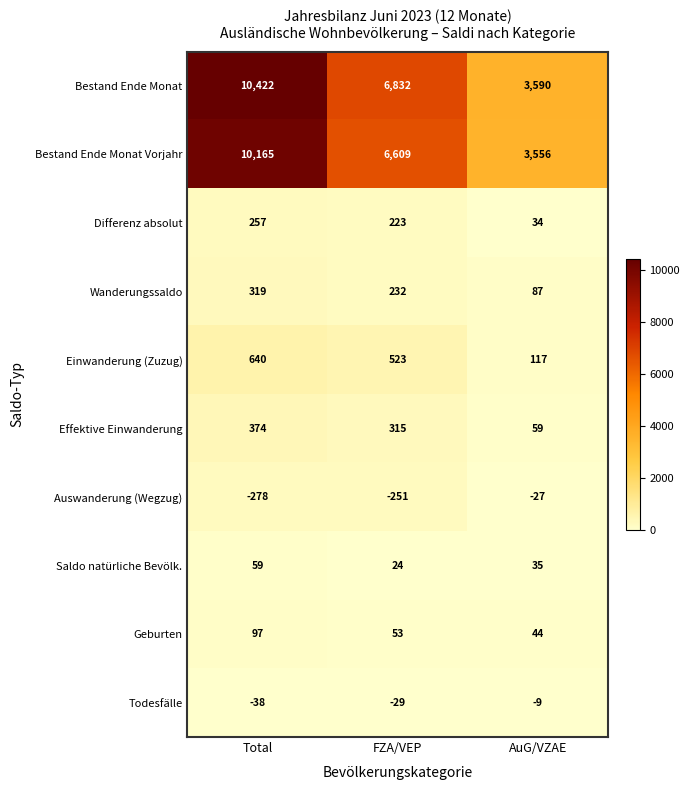

The value of Bestand Ende Monat Vorjahr at Total is 5660. True or false?

False